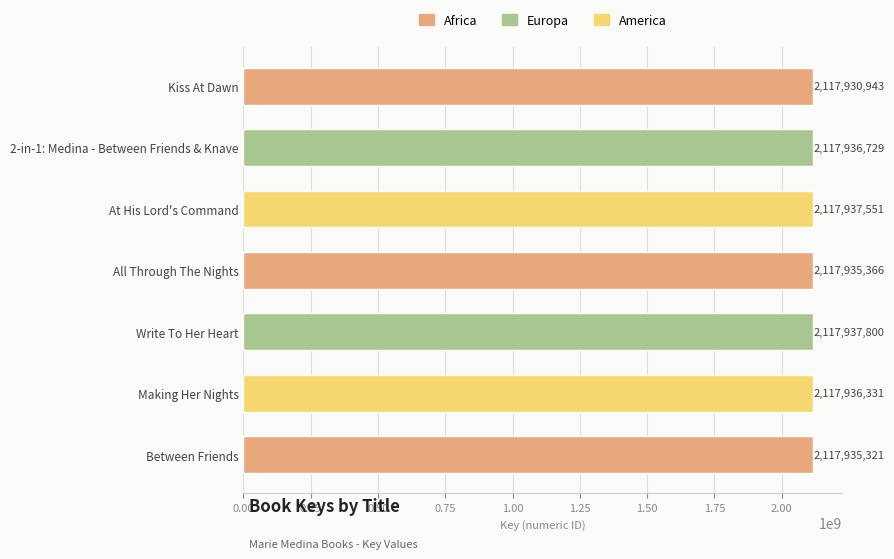

Are the bars grouped side by side (vs. stacked)?

No